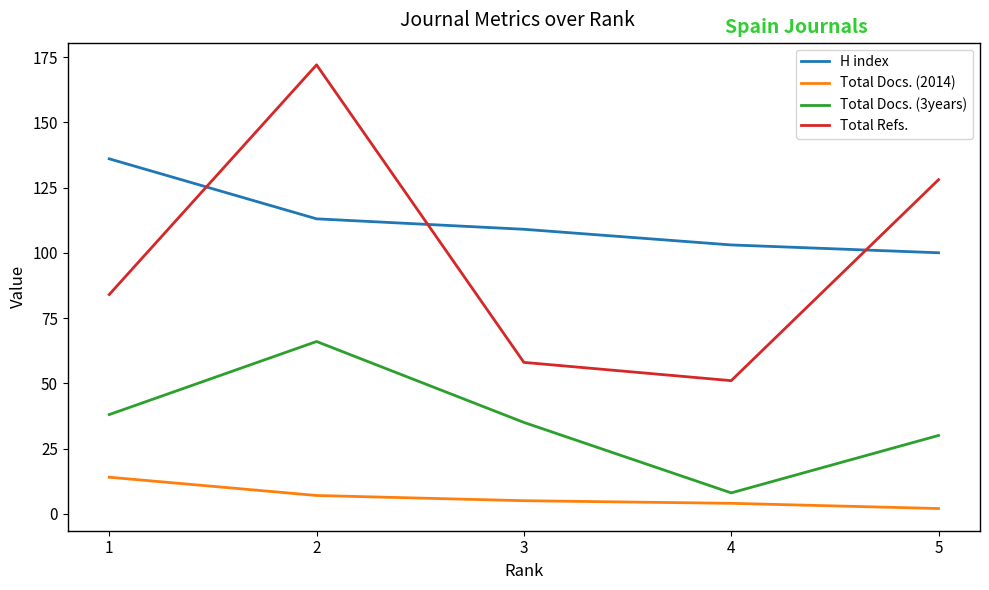

List the series in order of their peak value, highest first.

Total Refs., H index, Total Docs. (3years), Total Docs. (2014)